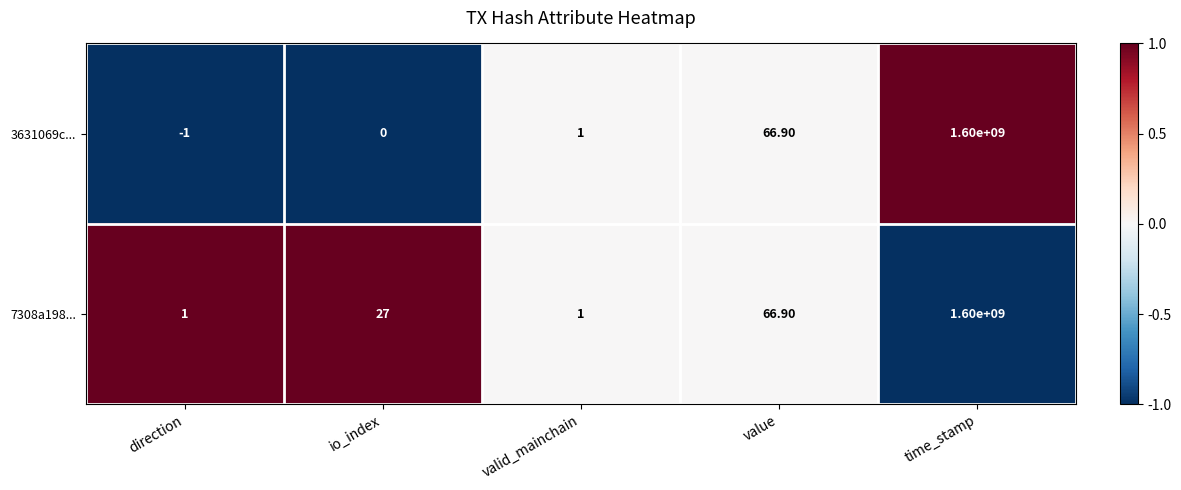

How many distinct data groups are displayed?

2